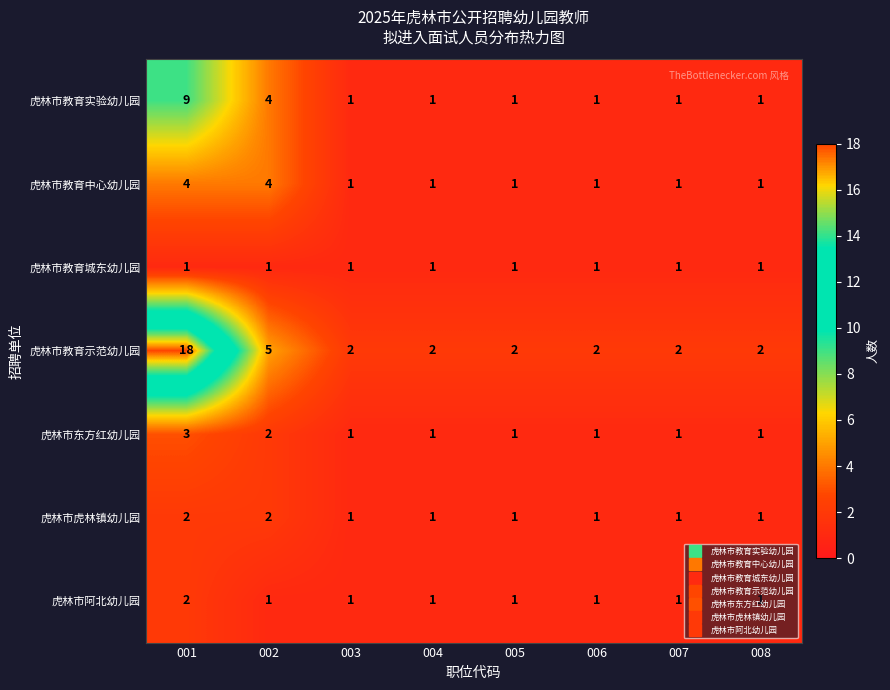

Which series has the largest total across all categories?

虎林市教育示范幼儿园